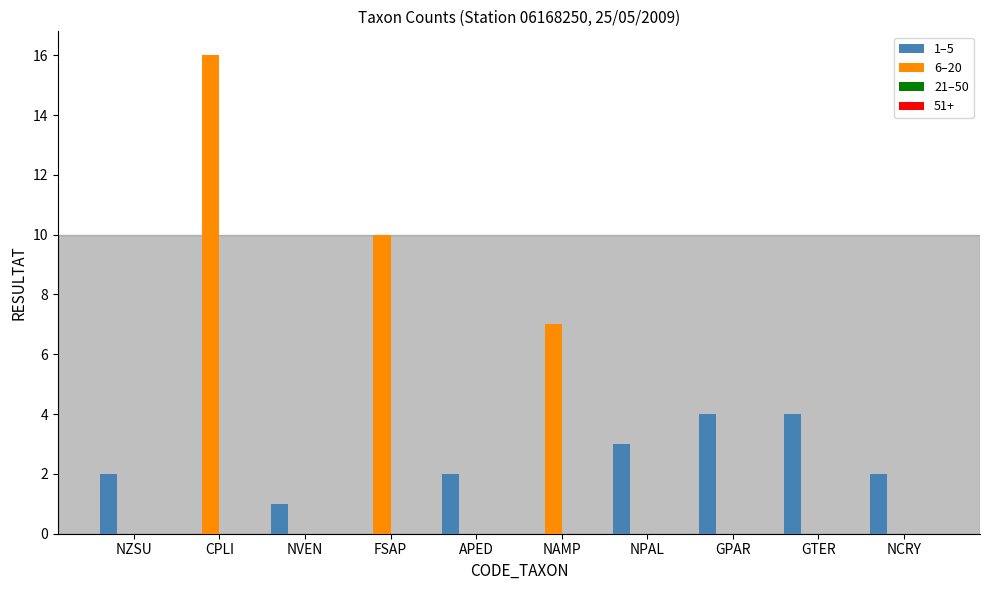

The value of 6–20 at NCRY is 7. True or false?

False